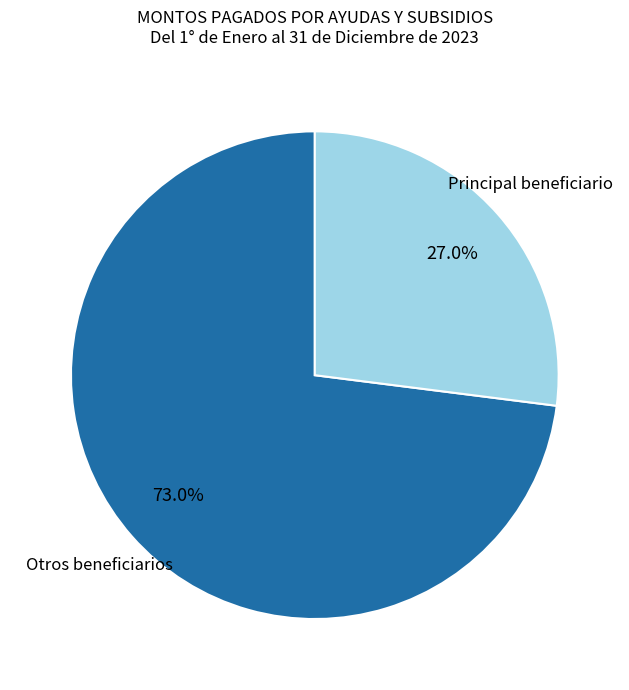

How many slices are in this pie chart?

2